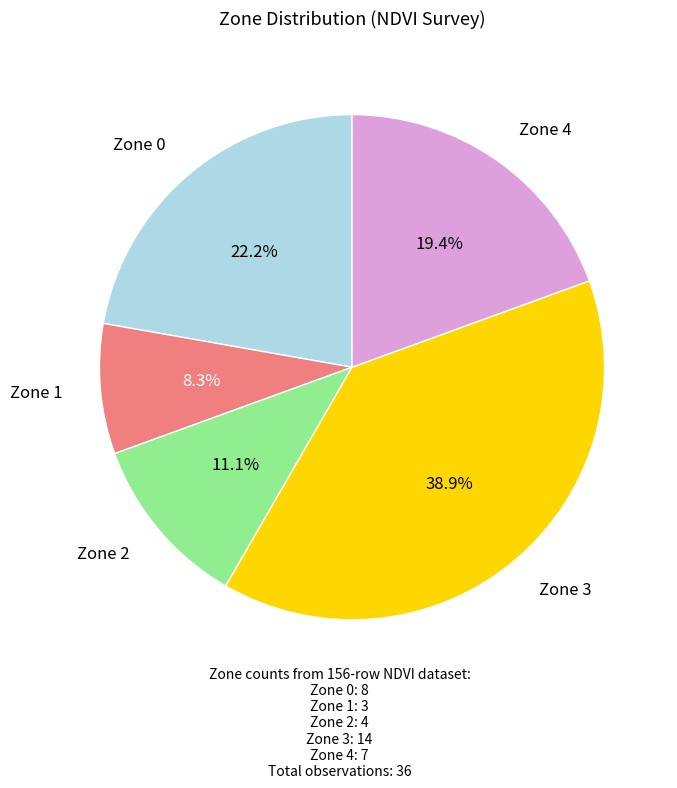

How many segments does this pie chart have?

5